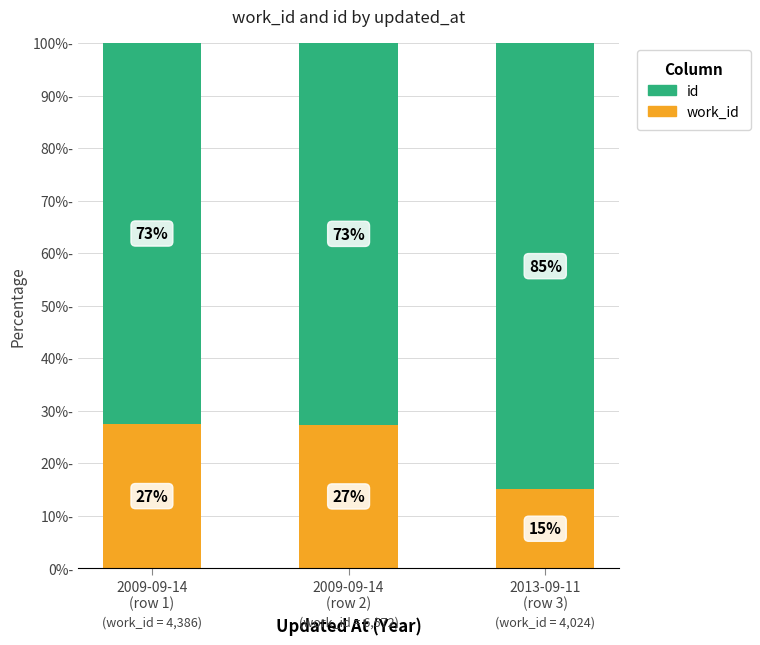

Rank the series at 2013-09-11
(row 3) from highest to lowest value.

id, work_id